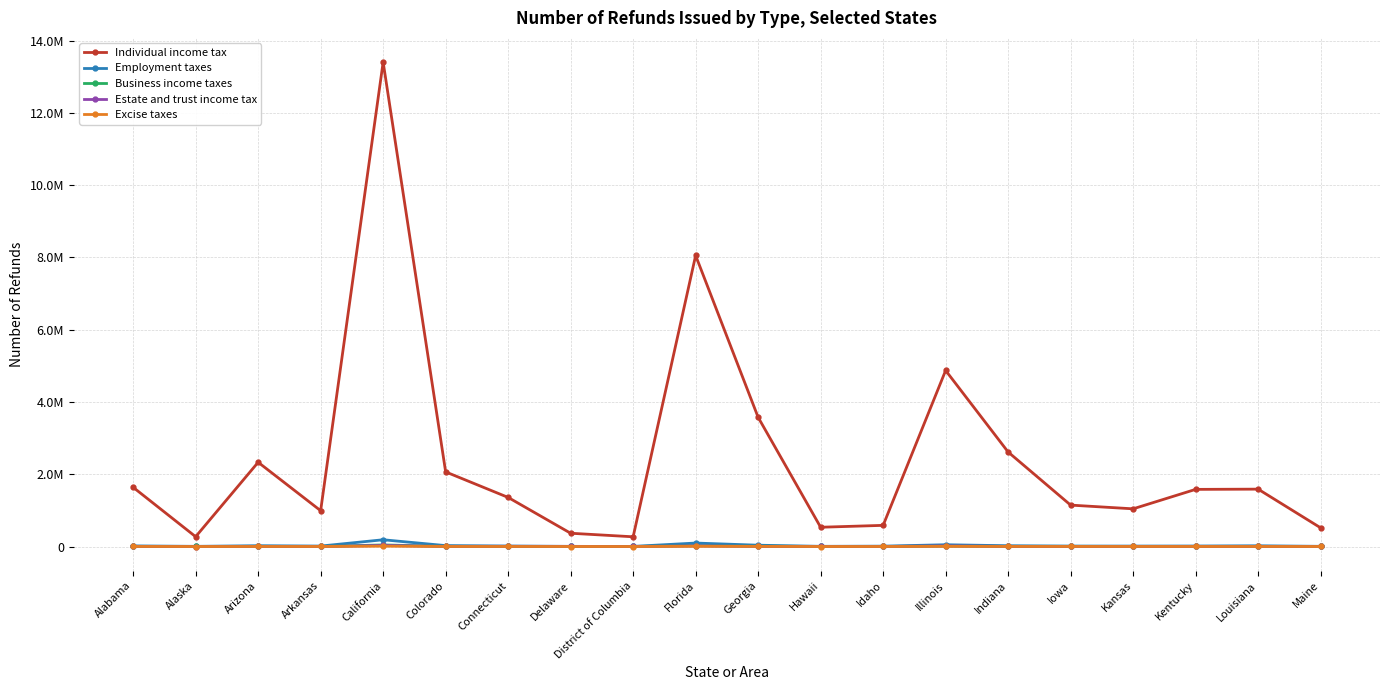

What is the approximate value of Estate and trust income tax at Iowa?

1507